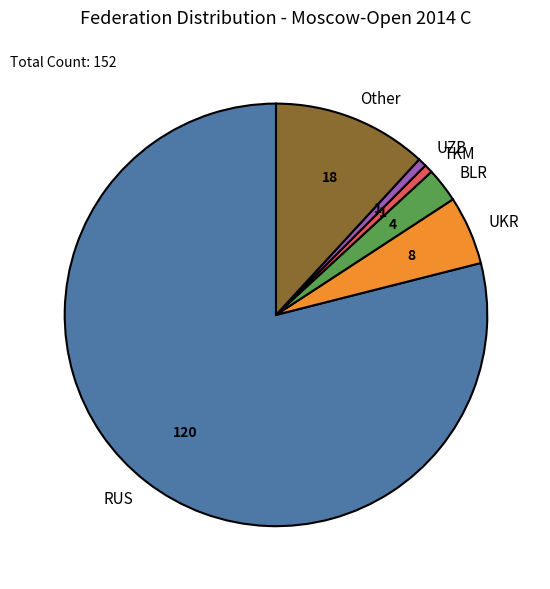

True or false: BLR accounts for 15% of the total.

False